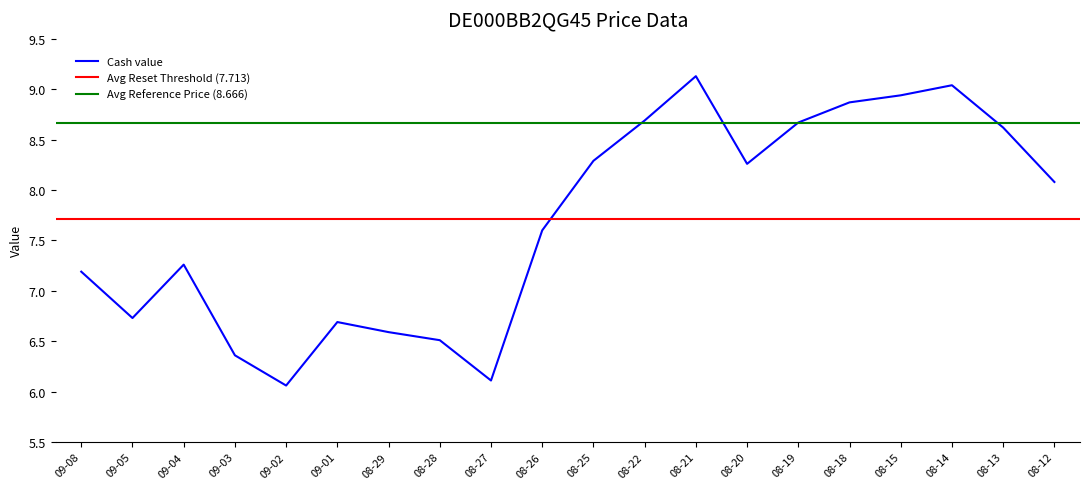

True or false: Reset threshold and Reference price (last reset) cross at least once.

False